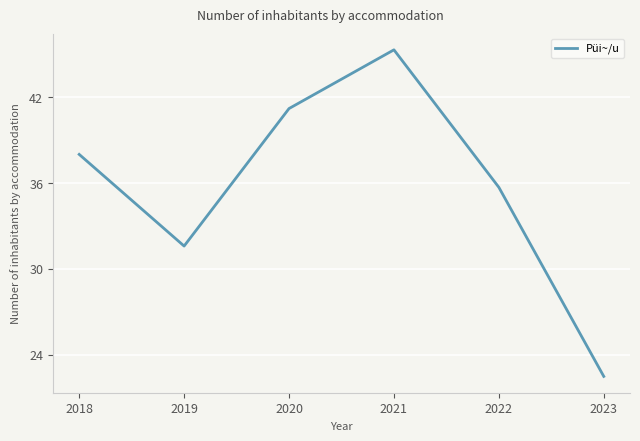

Does the chart have visible grid lines?

Yes